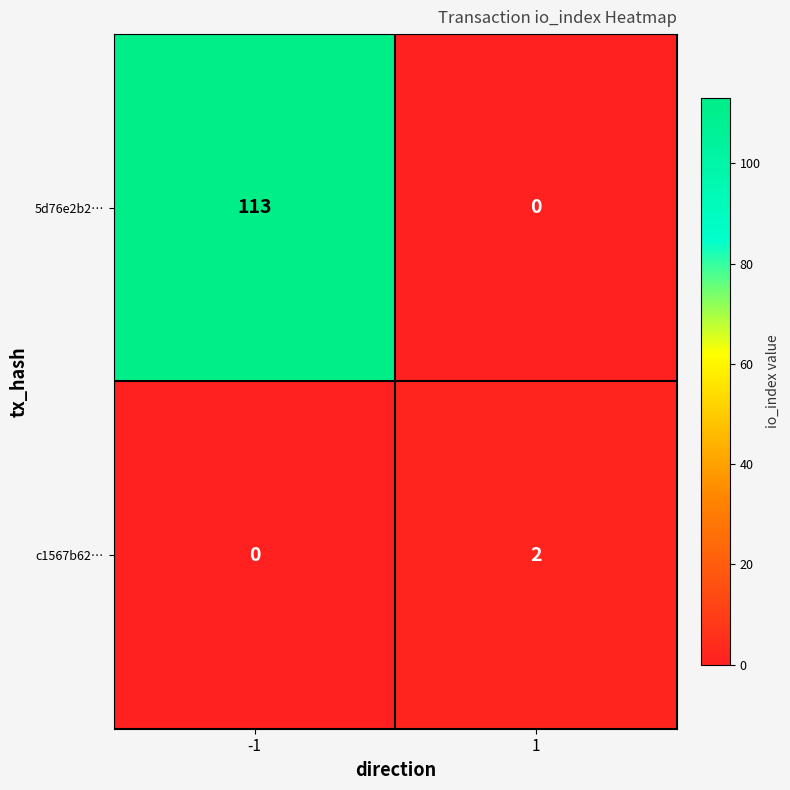

What is the difference between the 5d76e2b2… values at -1 and 1?

113